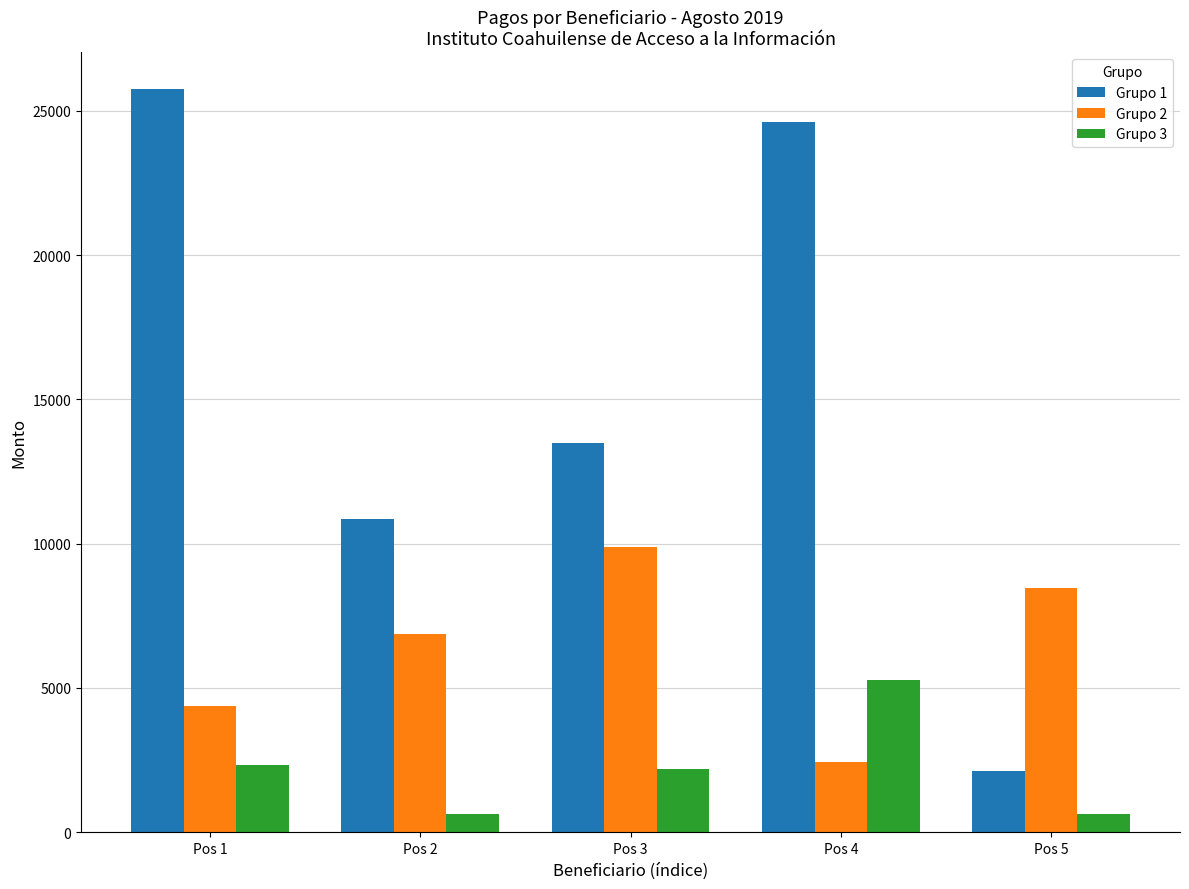

What is the spread (max minus min) of values at Pos 5?

7819.4